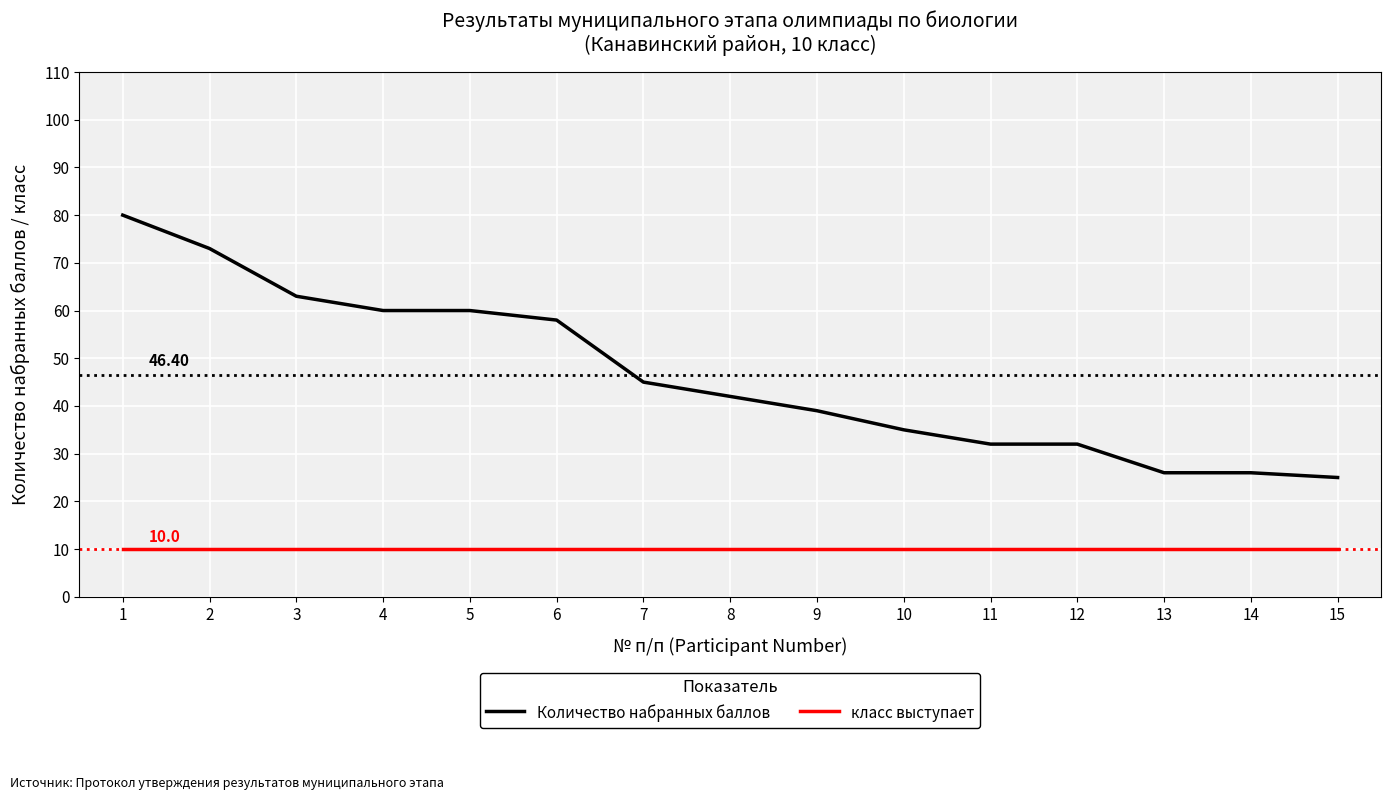

Reading left to right, transcribe all the data shown in this chart.

Количество набранных баллов: 80	73	63	60	60	58	45	42	39	35	32	32	26	26	25
класс выступает: 10	10	10	10	10	10	10	10	10	10	10	10	10	10	10